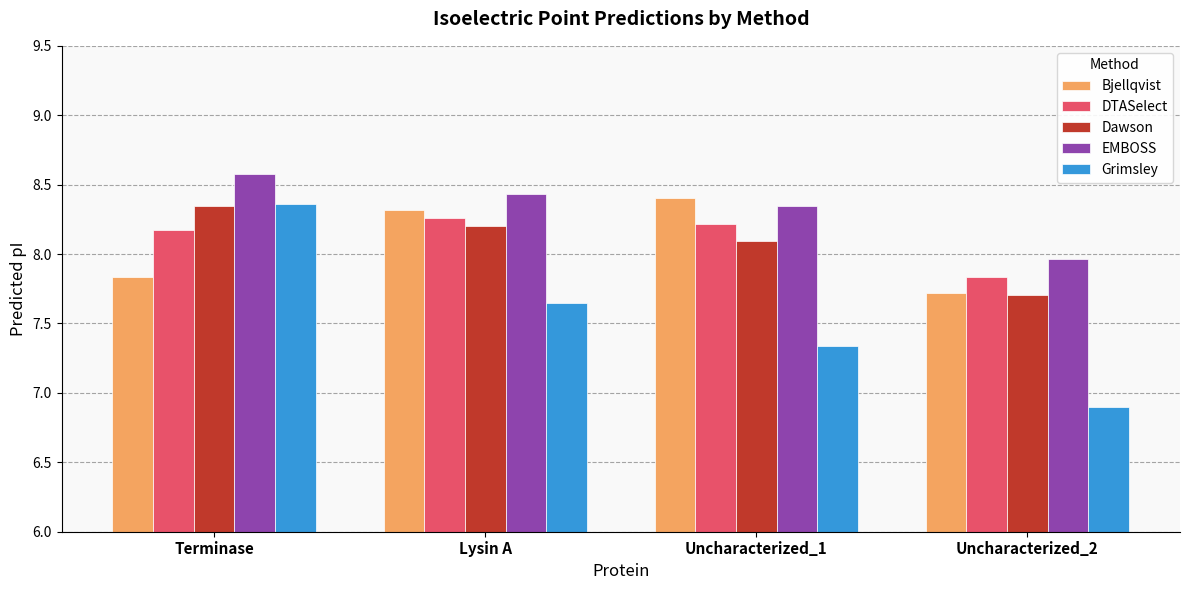

Rank the categories by Bjellqvist value from highest to lowest.

Uncharacterized_1, Lysin A, Terminase, Uncharacterized_2